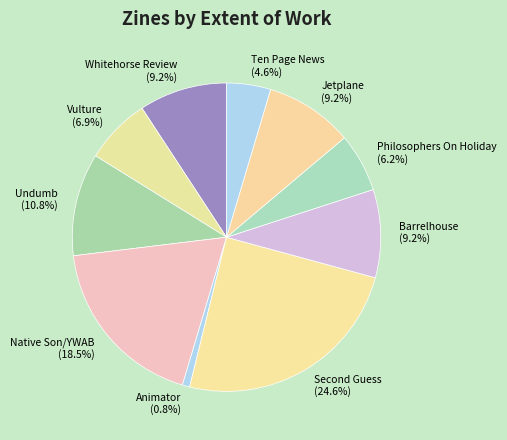

Count the number of slices in the pie.

10